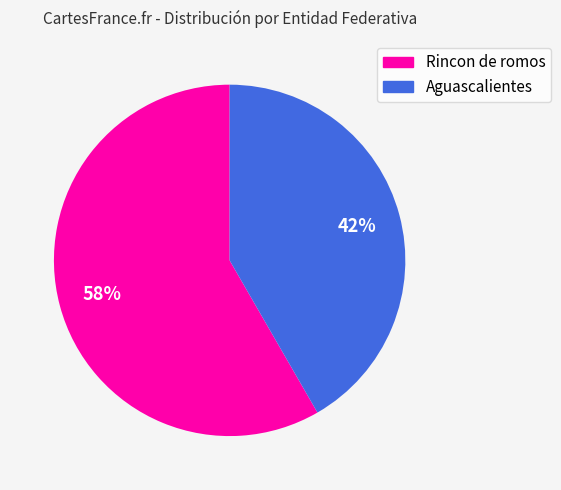

Between Aguascalientes and Rincon de romos, which is larger?

Rincon de romos